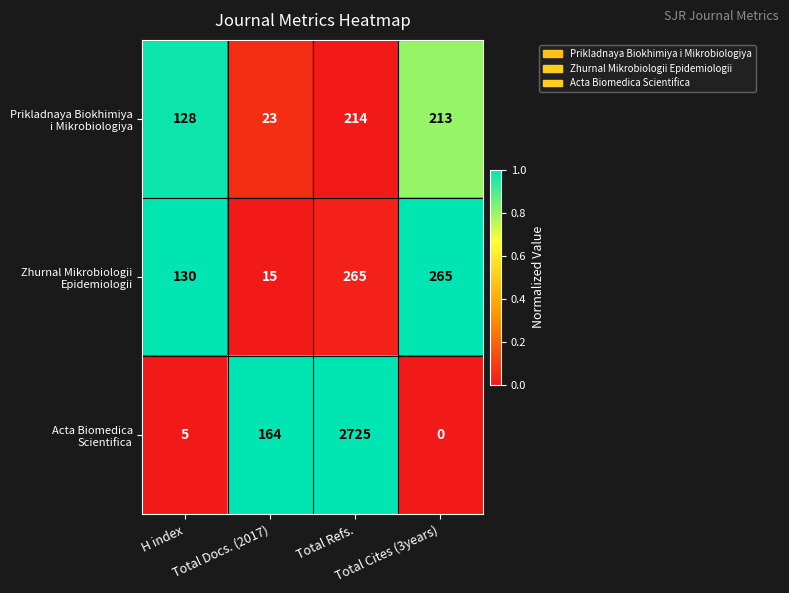

What is the maximum value shown in the chart?

2725